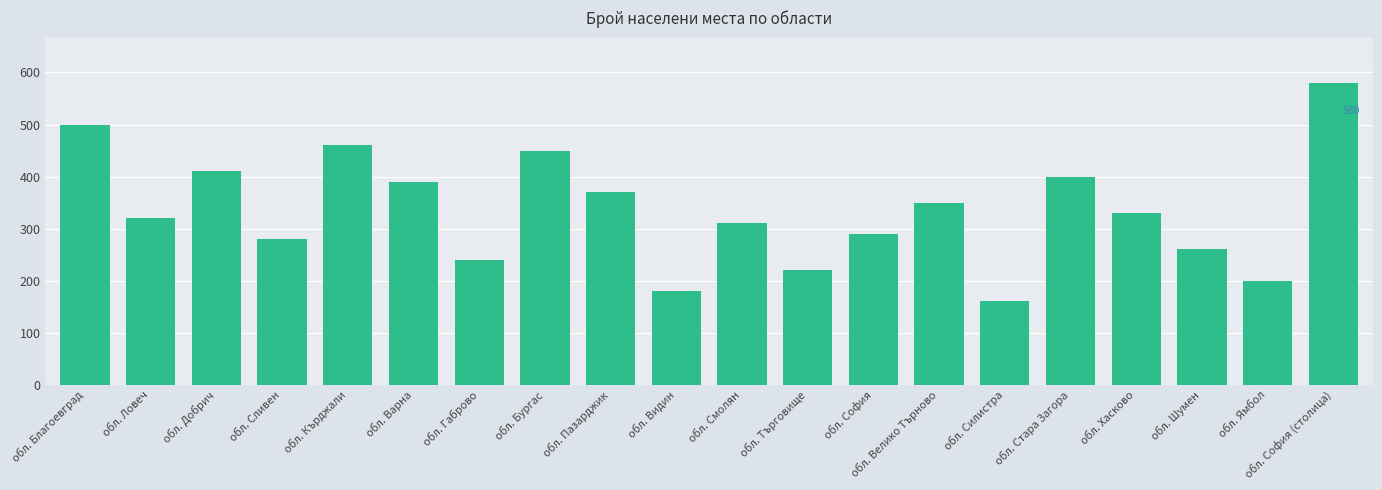

Reading left to right, extract all data points from this chart.

500	320	410	280	460	390	240	450	370	180	310	220	290	350	160	400	330	260	200	580